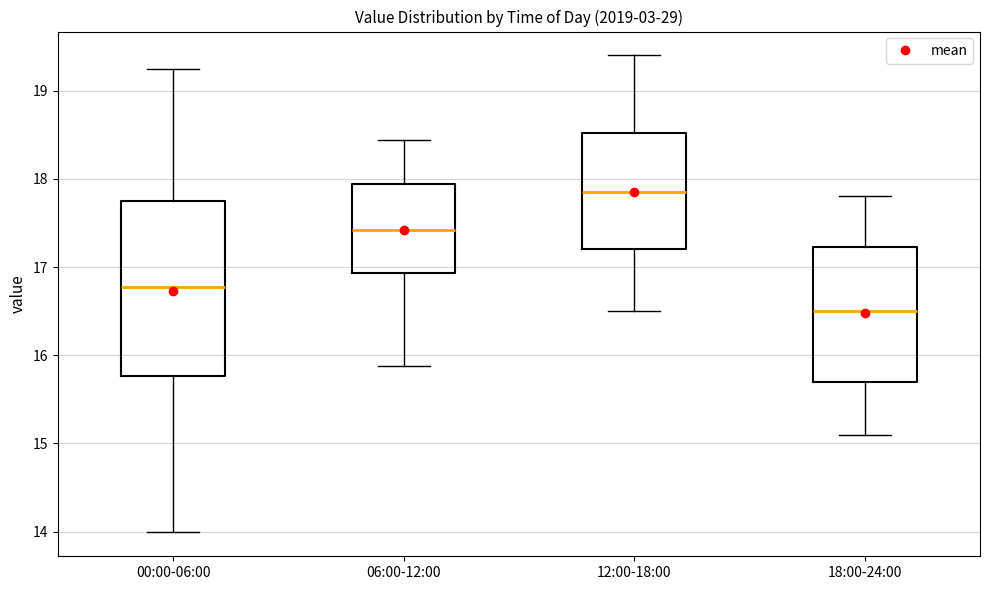

Where does the median line of the box for 06:00-12:00 sit on the y-axis? The values are not printed on the chart, so give them approximately, as read against the axis.

17.4